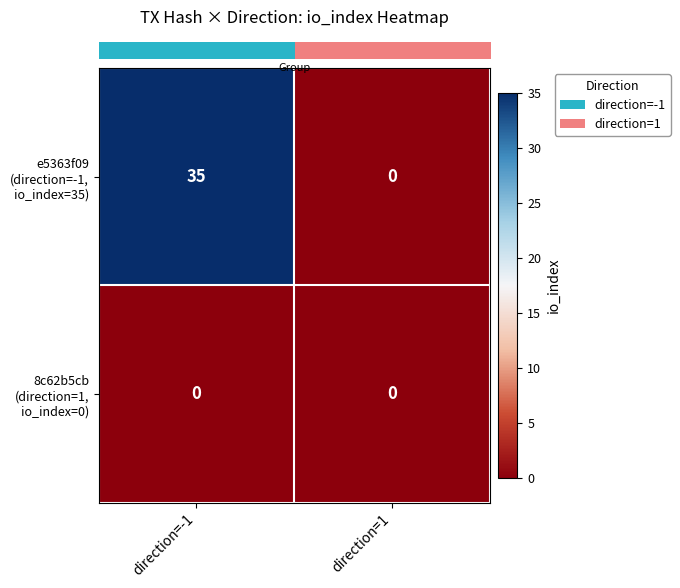

What is the maximum value shown in the chart?

35